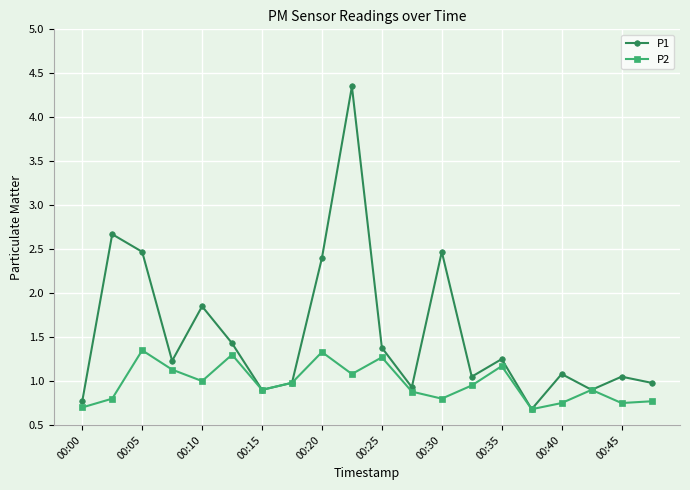

Rank the series by their maximum value, from highest to lowest.

P1, P2